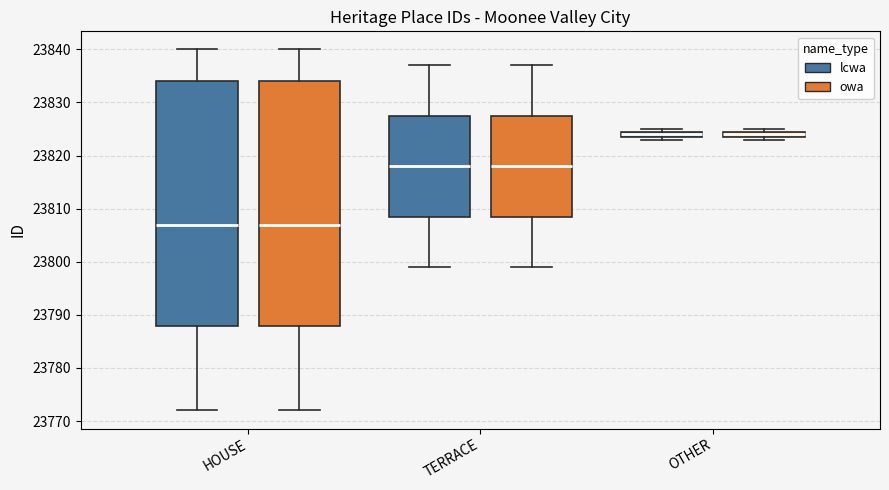

Where does the lower whisker of the box for HOUSE (owa) end on the y-axis? The values are not printed on the chart, so give them approximately, as read against the axis.

23772